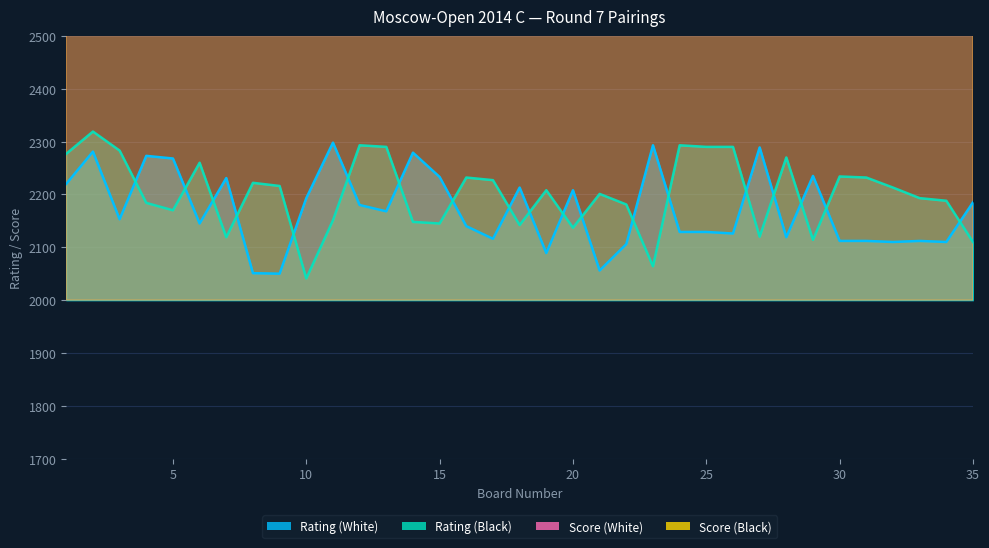

How many lines are shown in the chart?

4